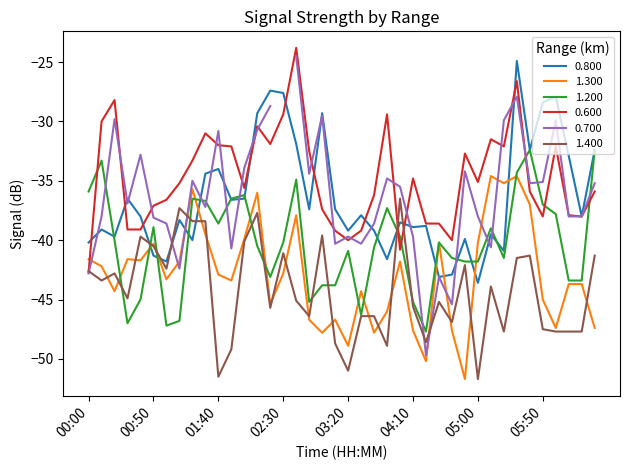

How many values in the 1.200 series exceed -40?

17